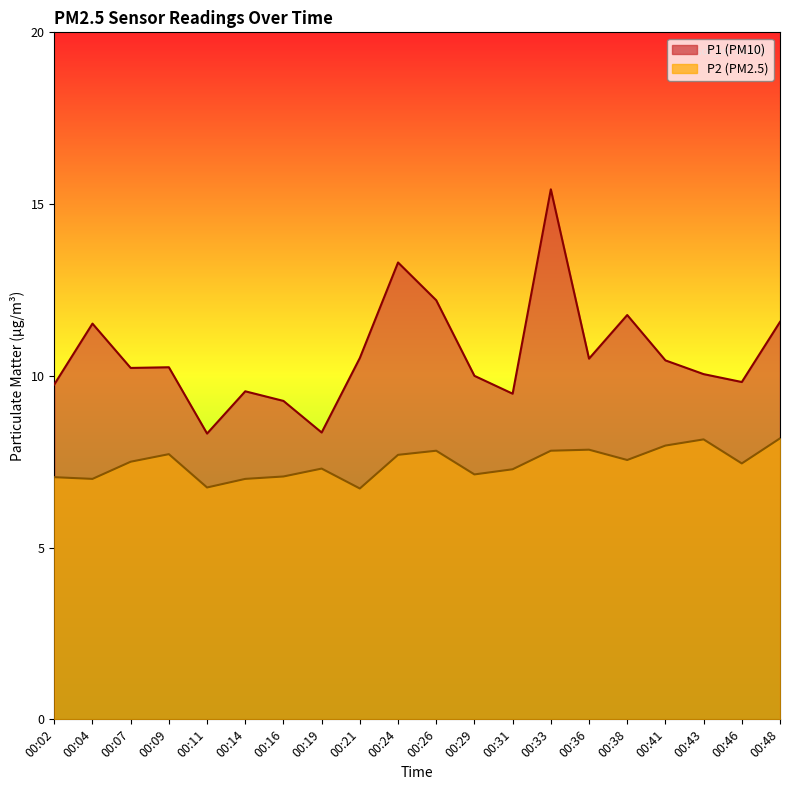

How many values in the P1 series exceed 10?

12